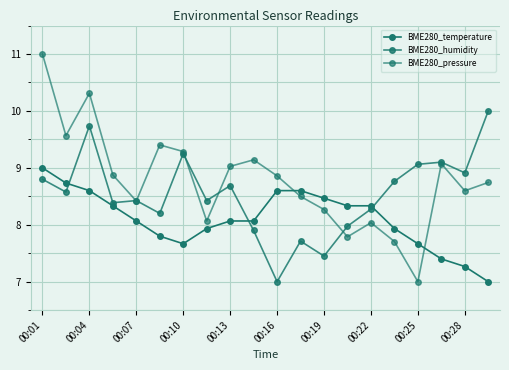

How many lines are shown in the chart?

3